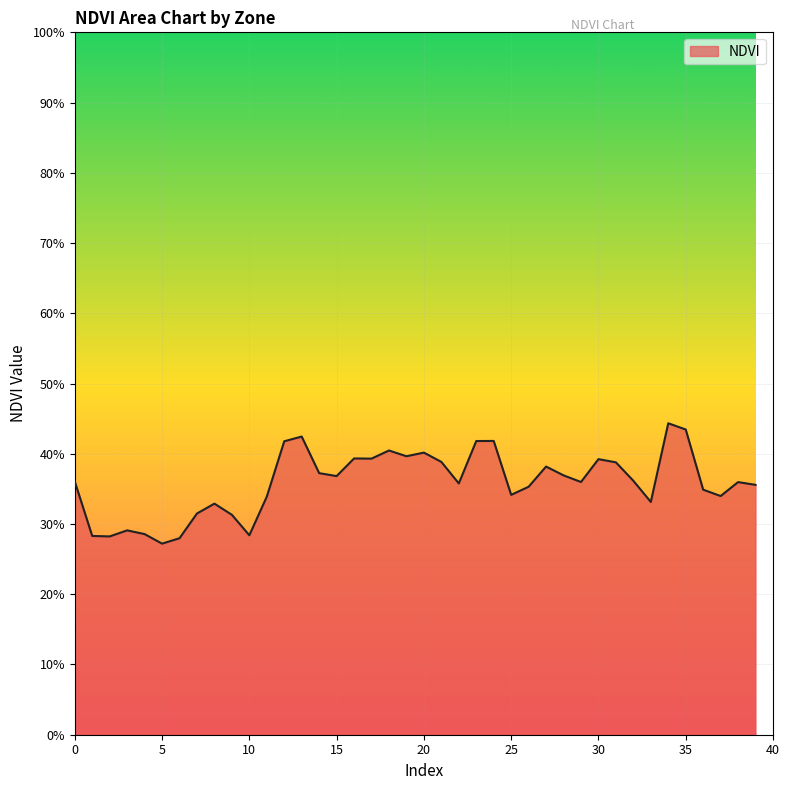

Where is the first local maximum?

3